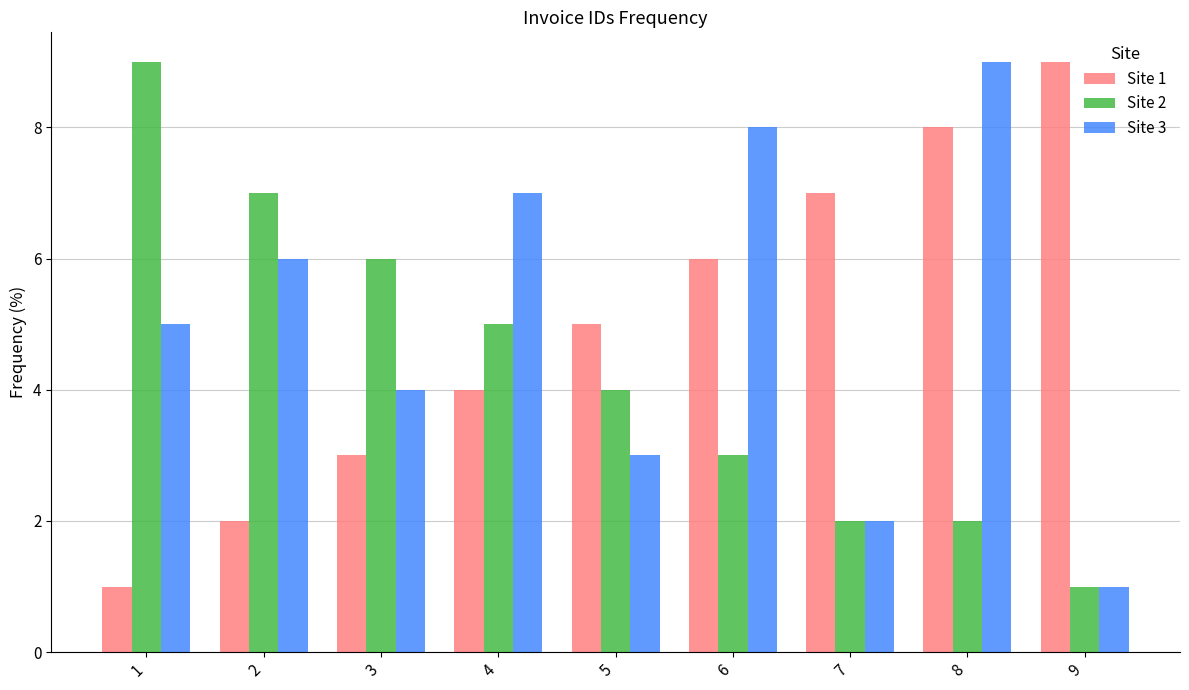

Rank the categories by Site 3 value from lowest to highest.

9, 7, 5, 3, 1, 2, 4, 6, 8